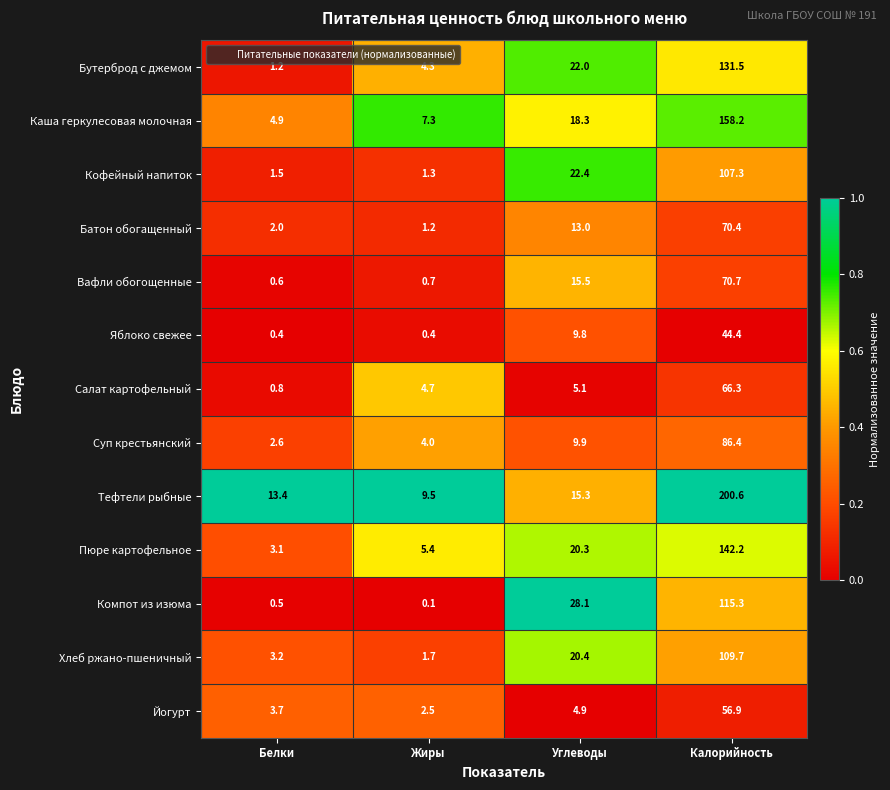

At which label does Вафли обогощенные reach its peak?

Калорийность